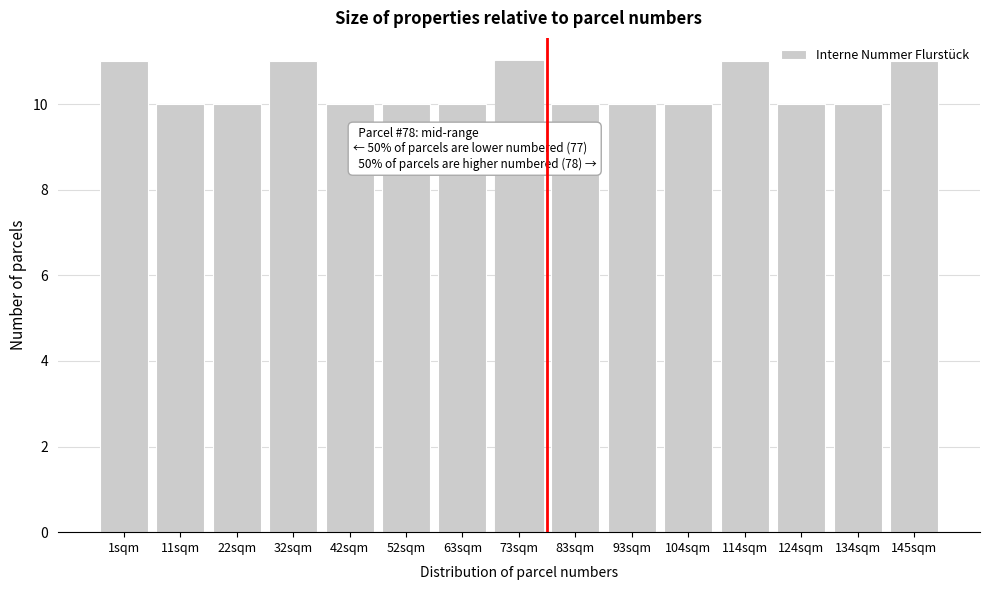

What is the average value?

10